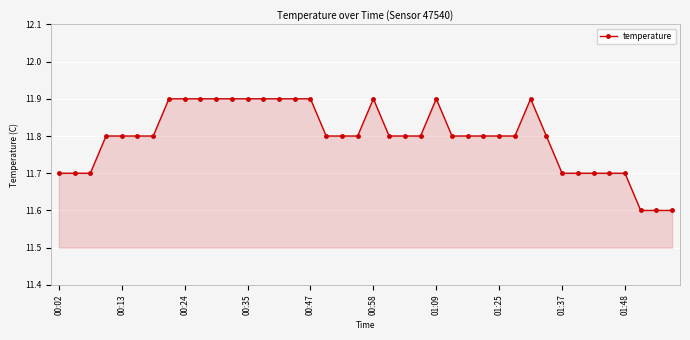

What is the value of the 11th point from the left?

11.9